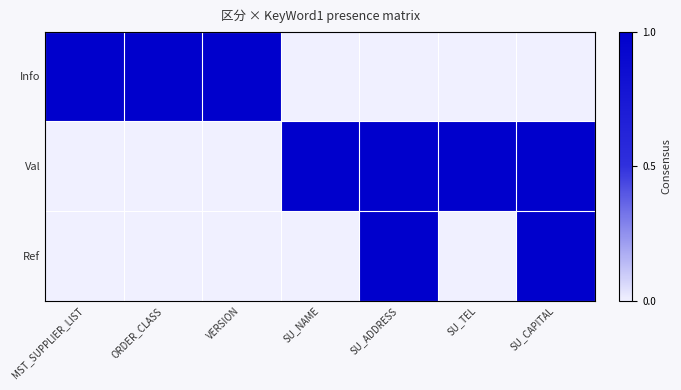

At ORDER_CLASS, list the series in order from smallest to largest.

Val, Ref, Info